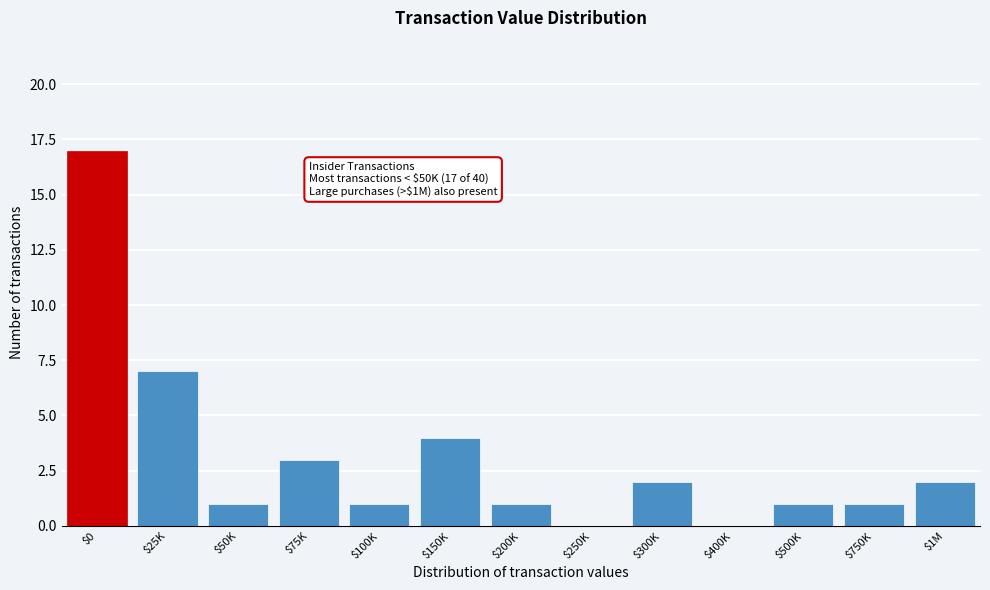

At which label is the value closest to 8?

$25K